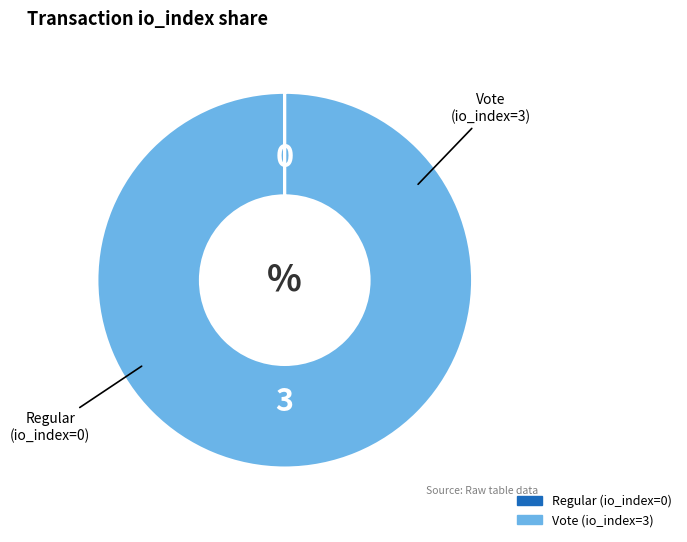

Which category has the biggest portion of the pie?

Vote